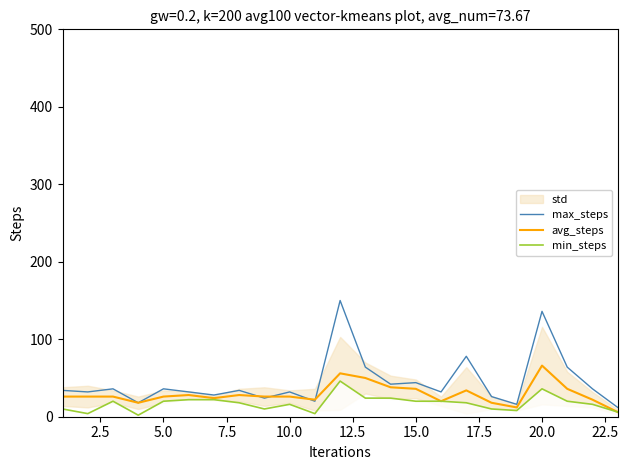

Is it true that avg_steps equals 44 at 17.5?

False